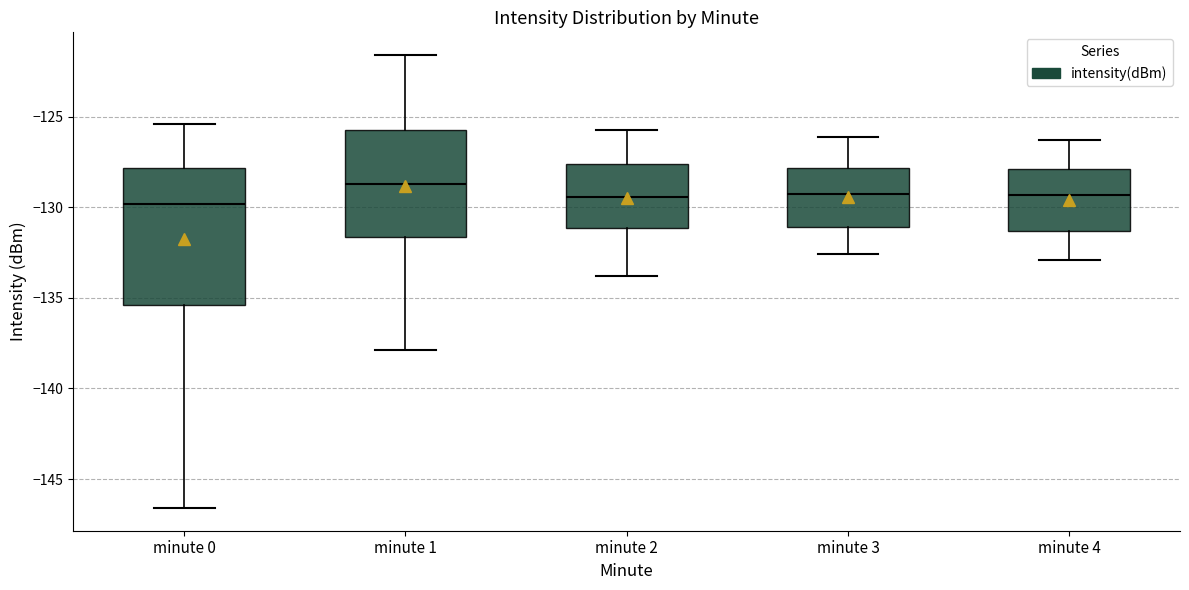

Reading left to right, transcribe this box plot: for each box, give where its median line is, the range the box spans, and where its two whiskers end, as read against the y-axis. The values are not printed on the chart, so give them approximately, as read against the axis.

minute 0: median -130.0, box -135.5 to -128.0, whiskers -146.5 to -125.5
minute 1: median -128.5, box -131.5 to -125.5, whiskers -138.0 to -121.5
minute 2: median -129.5, box -131.0 to -127.5, whiskers -134.0 to -125.5
minute 3: median -129.0, box -131.0 to -128.0, whiskers -132.5 to -126.0
minute 4: median -129.5, box -131.5 to -128.0, whiskers -133.0 to -126.5